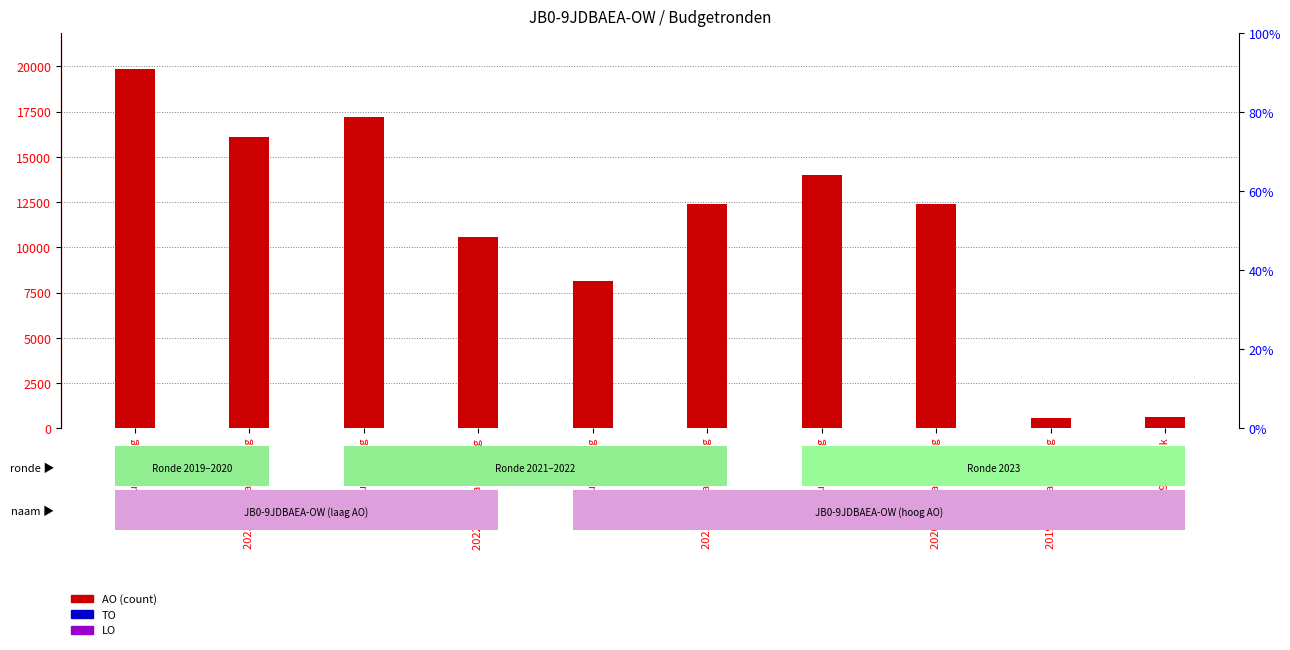

Reading left to right, what are all the values shown in this chart?

AO (count): 19838	16123	17186	10584	8140	12400	14024	12400	598	647
TO: 0	0	0	0	0	0	0	0	0	0
LO: 0	0	0	0	0	0	0	0	0	0